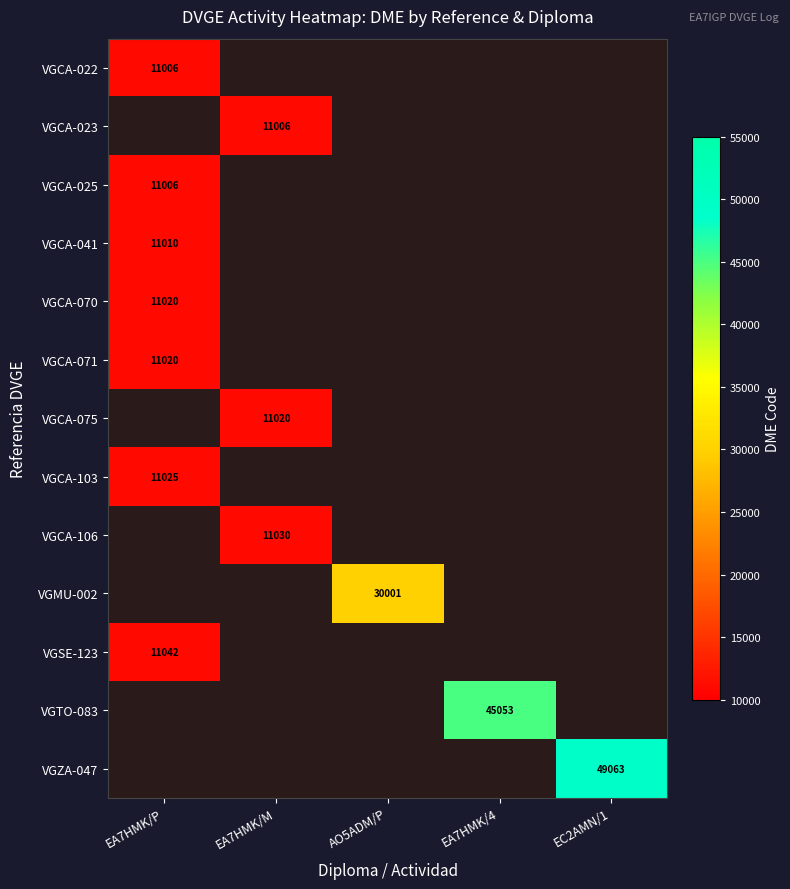

Which has a higher value, EA7HMK/M or EC2AMN/1?

EC2AMN/1